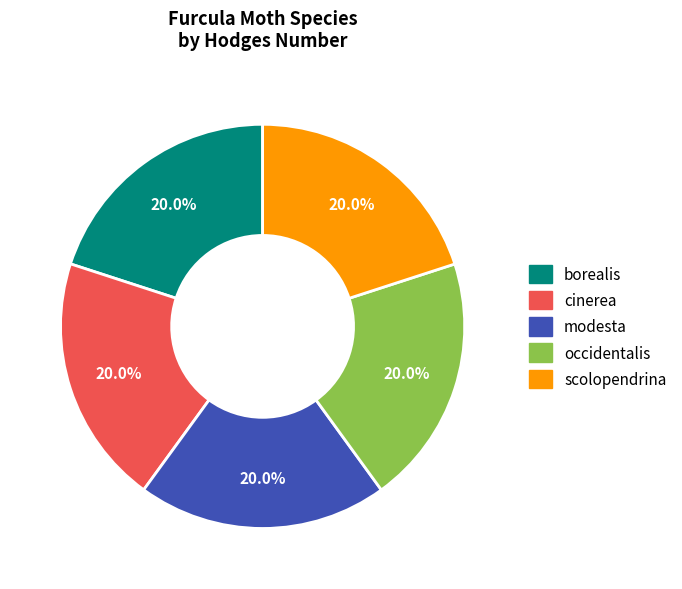

To the nearest percent, what is the average slice percentage?

20%